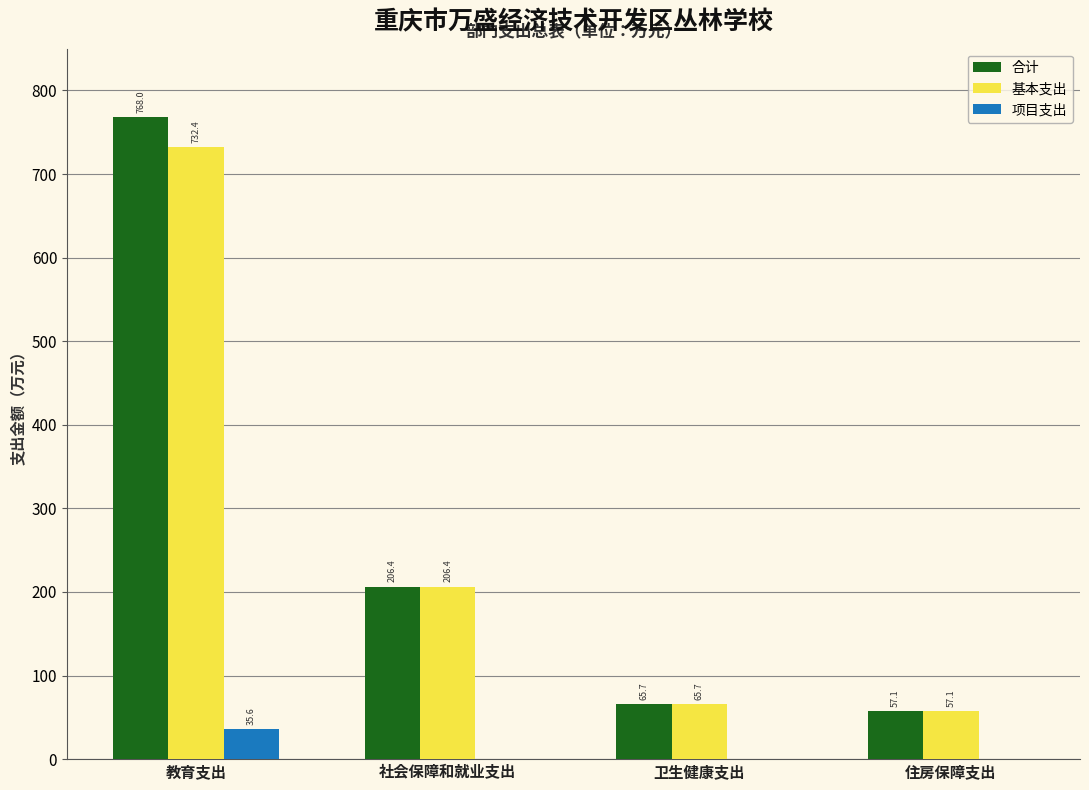

What is the sum of the 项目支出 values at 教育支出 and 住房保障支出?

35.6